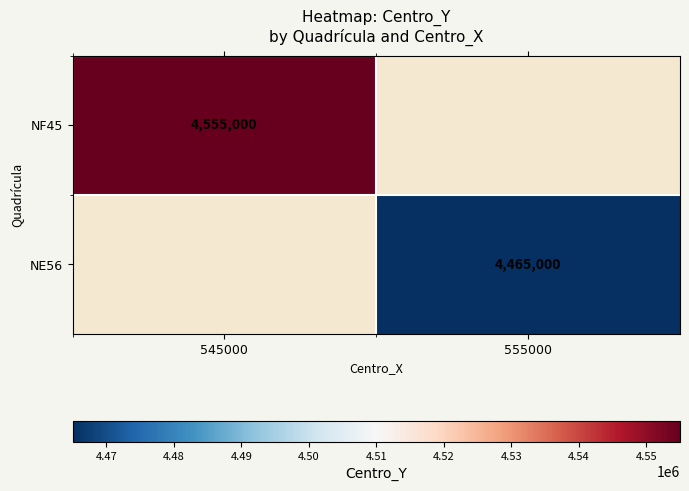

The NE56 series shows 1800448 at 555000. True or false?

False